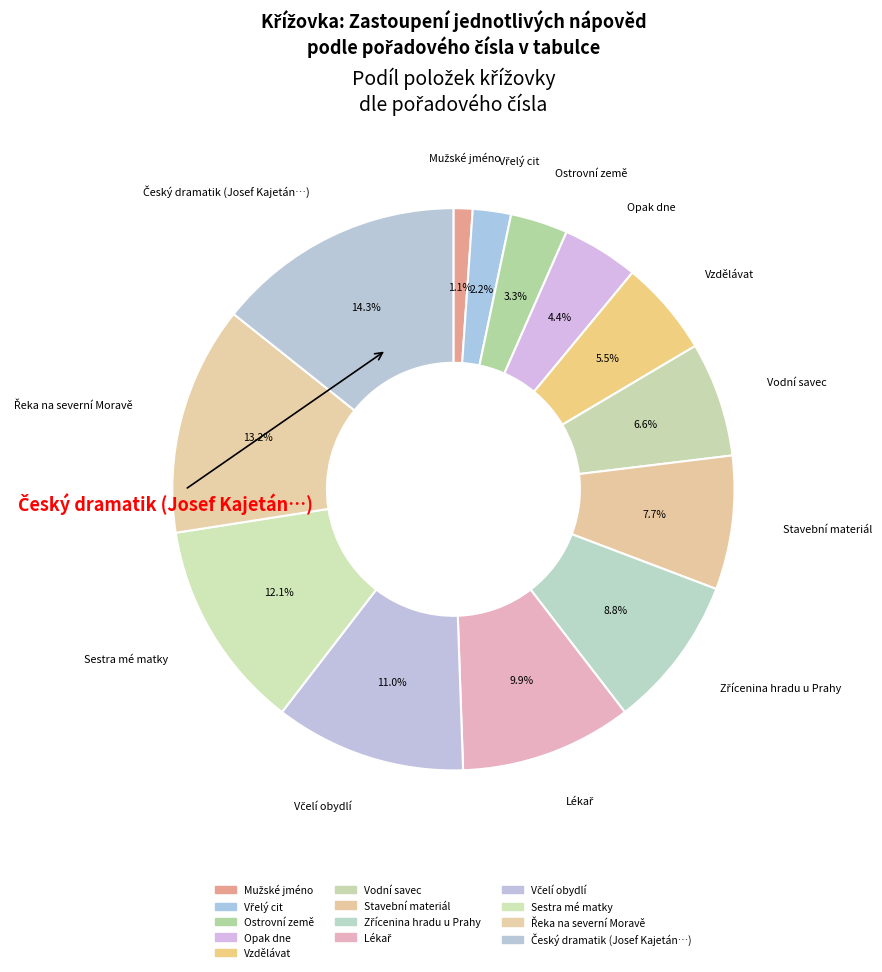

Which slice is the smallest?

Mužské jméno